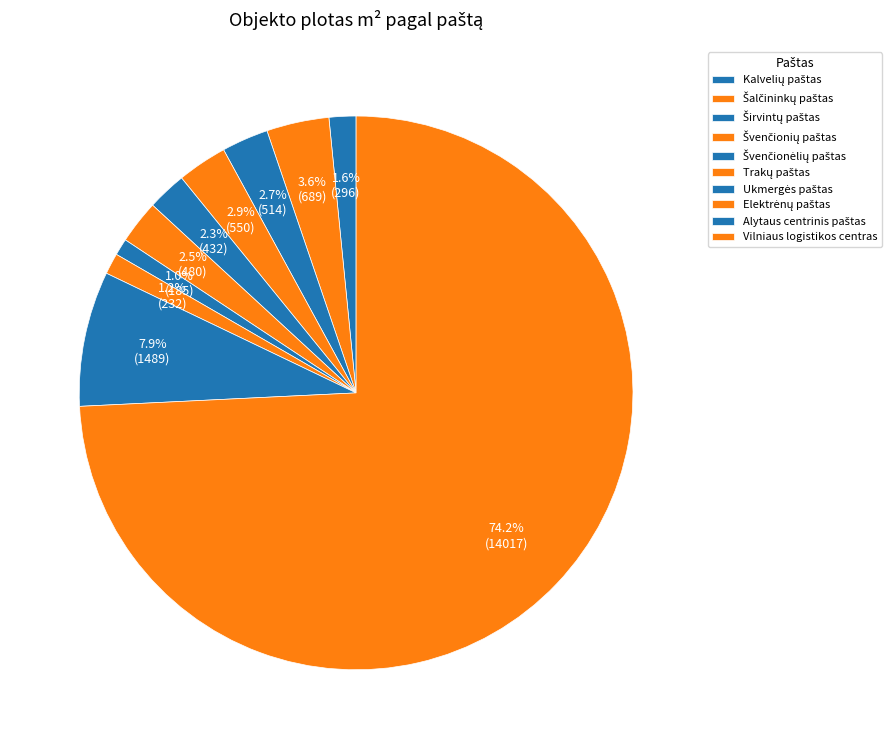

To the nearest percent, what is the average slice percentage?

10%